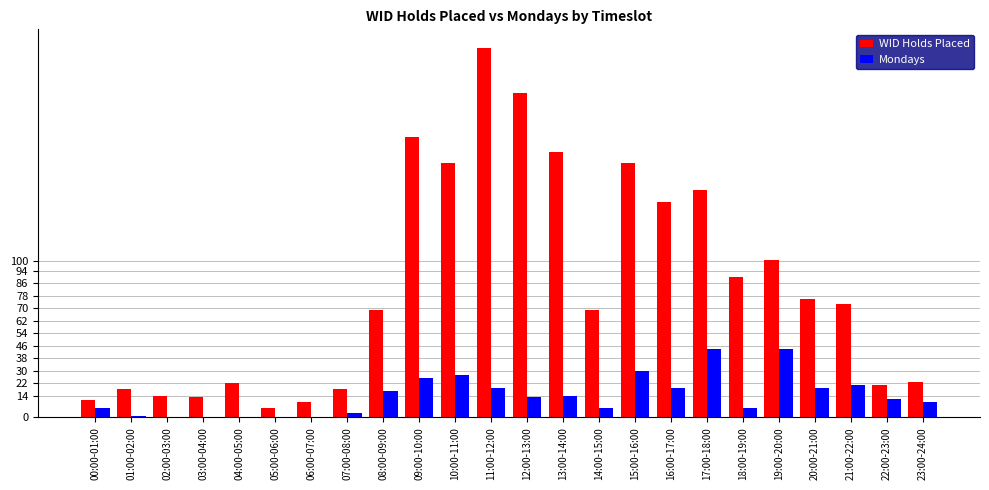

Which series changed the most between 05:00-06:00 and 18:00-19:00?

WID Holds Placed